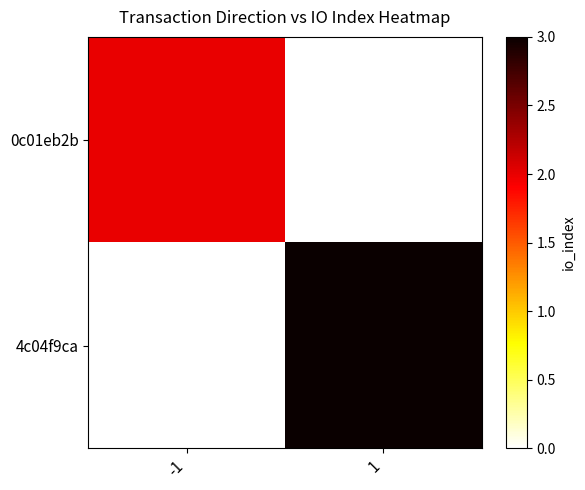

List the series in order of their overall mean, highest first.

4c04f9ca, 0c01eb2b